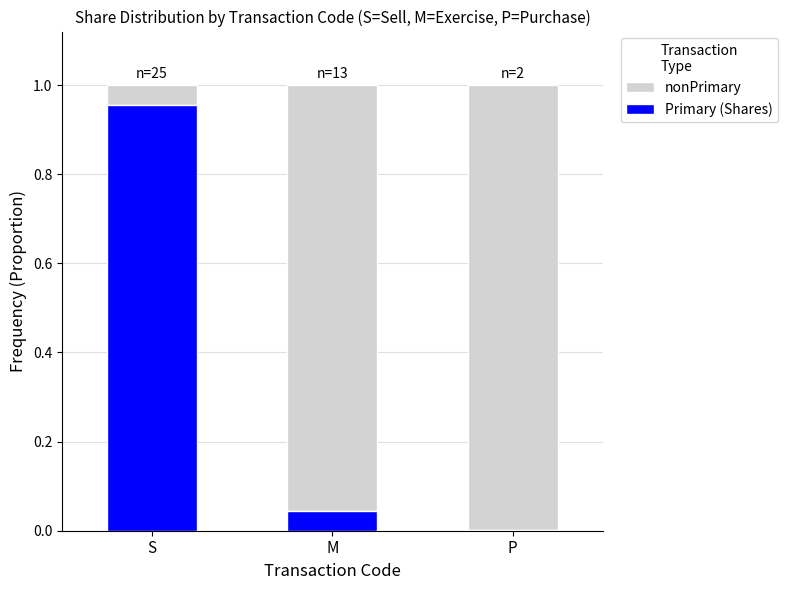

Which category has the highest value in the Primary (Shares) series?

S